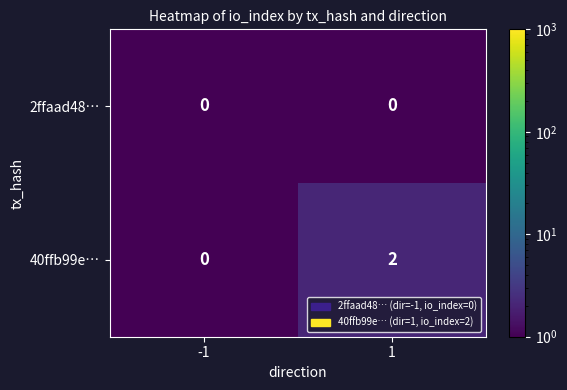

Reading left to right, what are all the values shown in this chart?

2ffaad48…: 0	0
40ffb99e…: 0	2